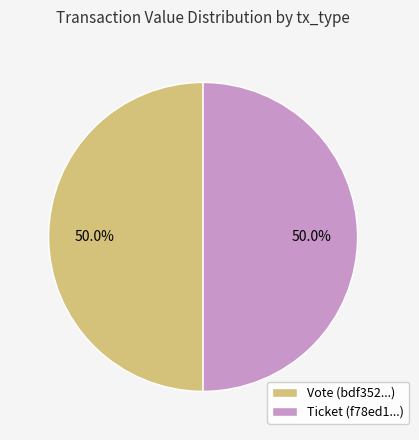

To the nearest percent, what is the average slice percentage?

50%